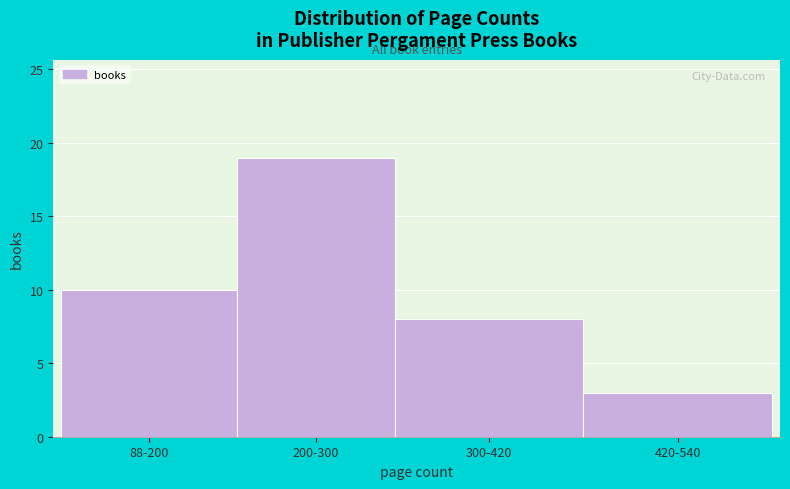

Reading left to right, what are all the values shown in this chart?

88-200=10	200-300=19	300-420=8	420-540=3